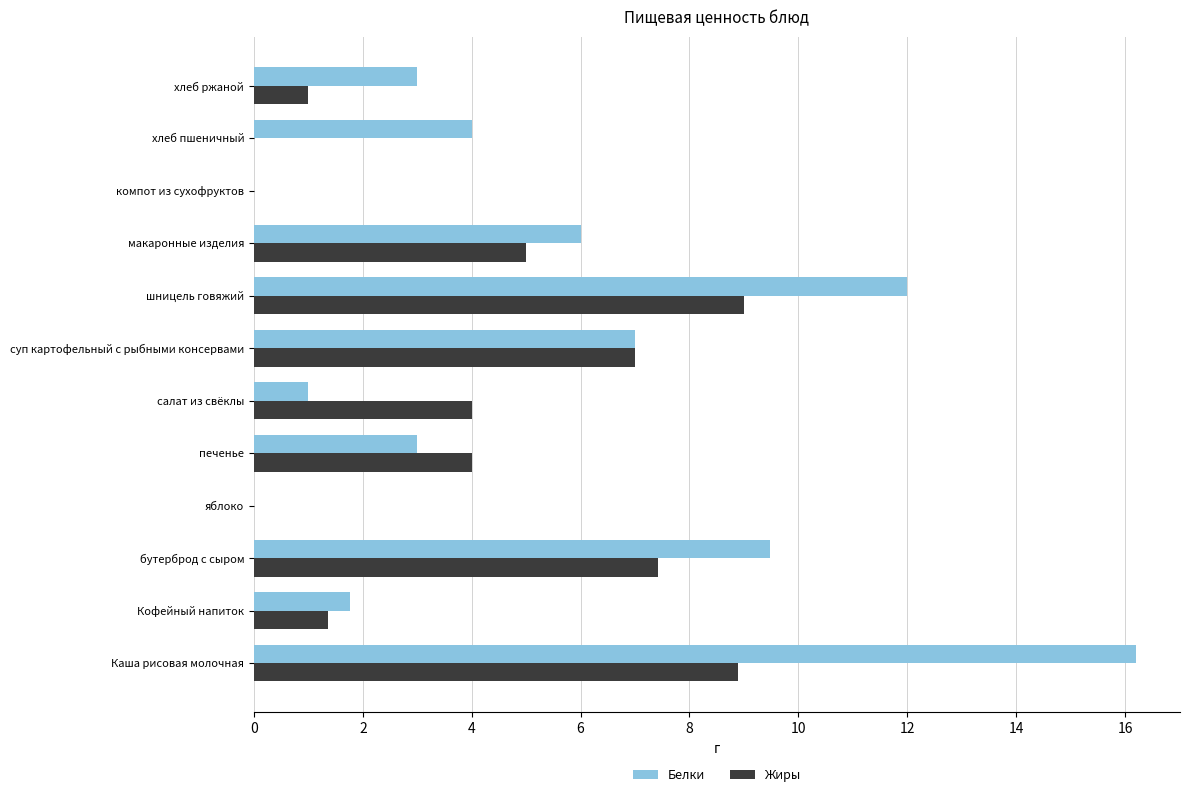

At which label is Белки closest to 8?

суп картофельный с рыбными консервами